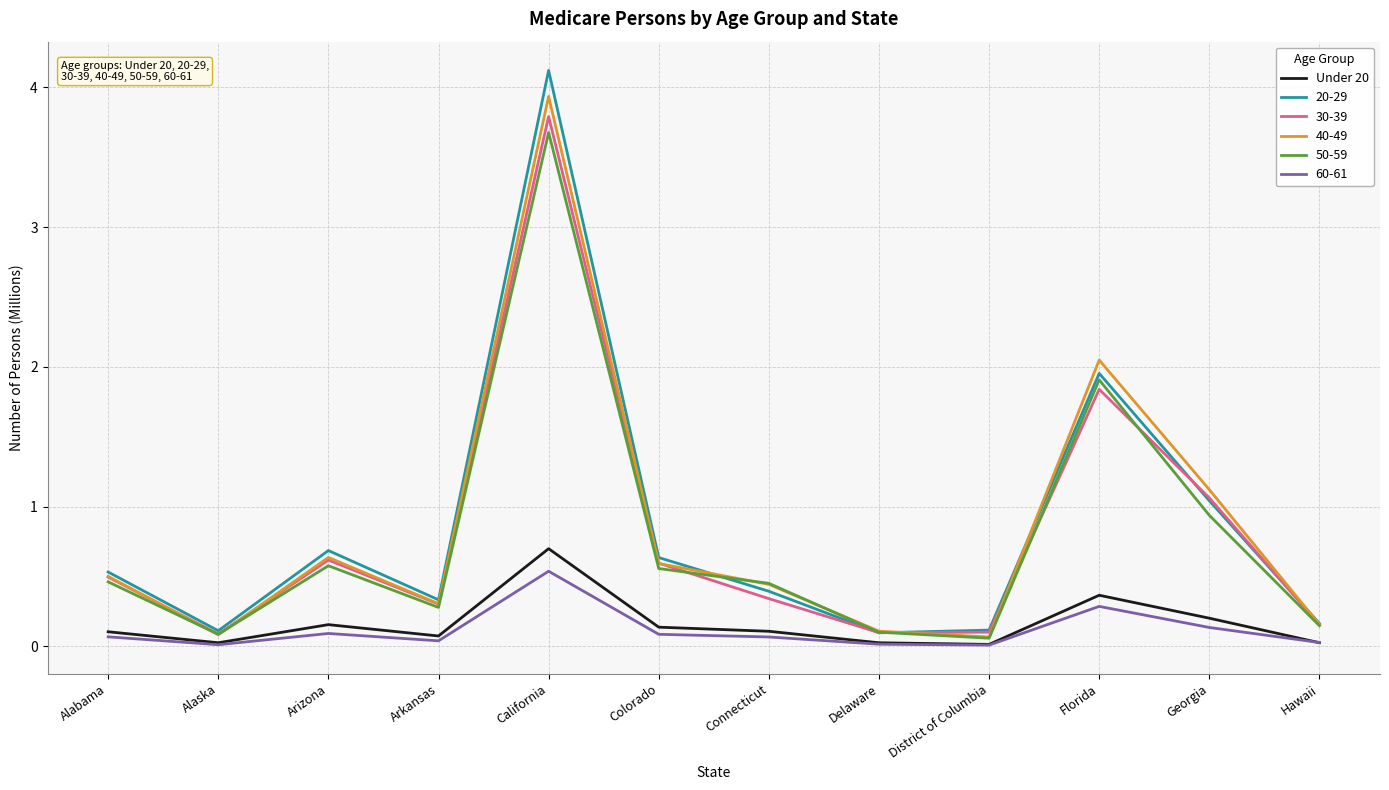

Is the value of Under 20 at Florida greater than the value of 60-61 at Connecticut?

Yes